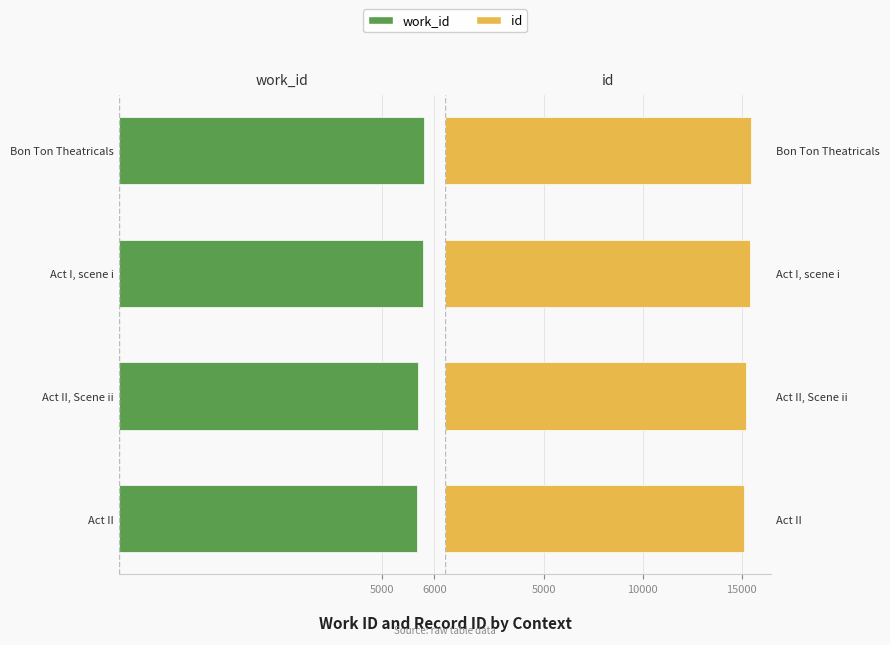

Which series has the largest total across all categories?

id